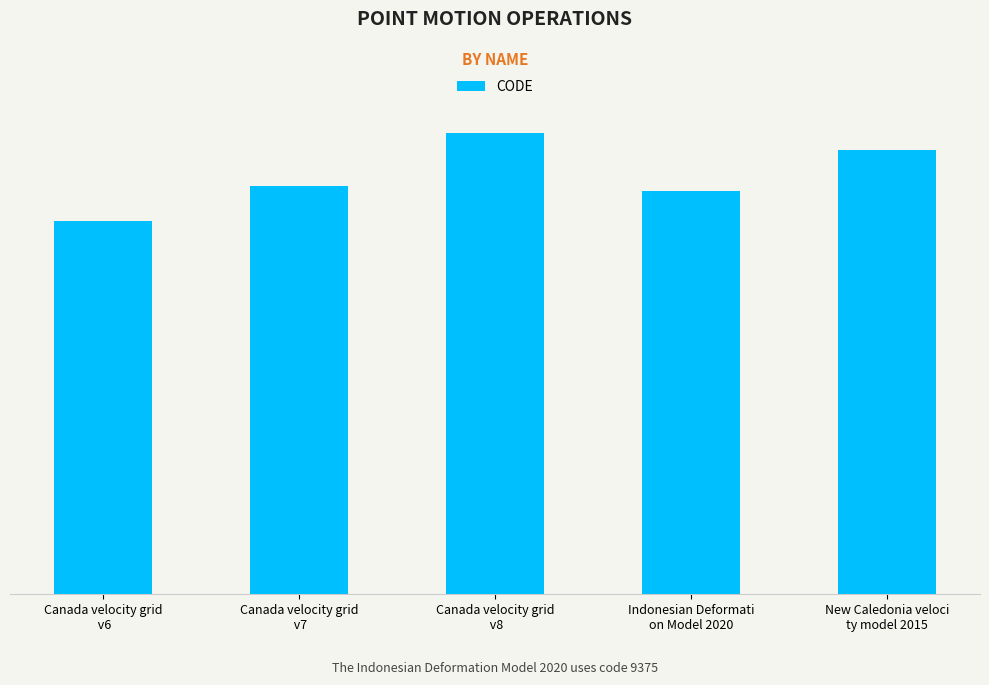

Does the chart contain any negative values?

No